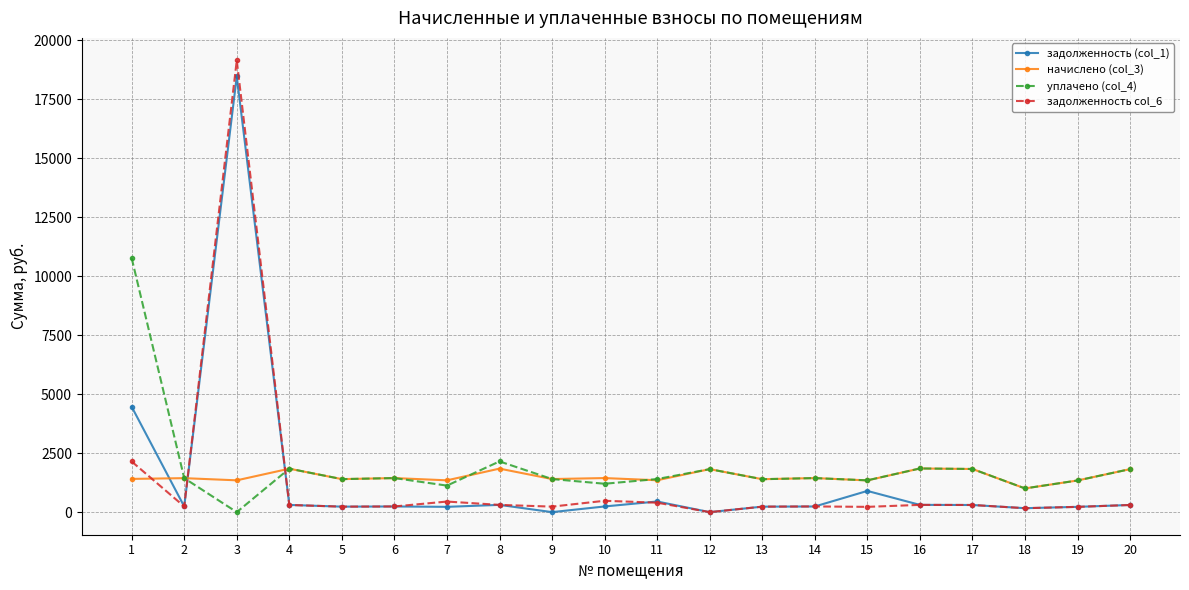

What is the spread (max minus min) of values at 1?

9357.7